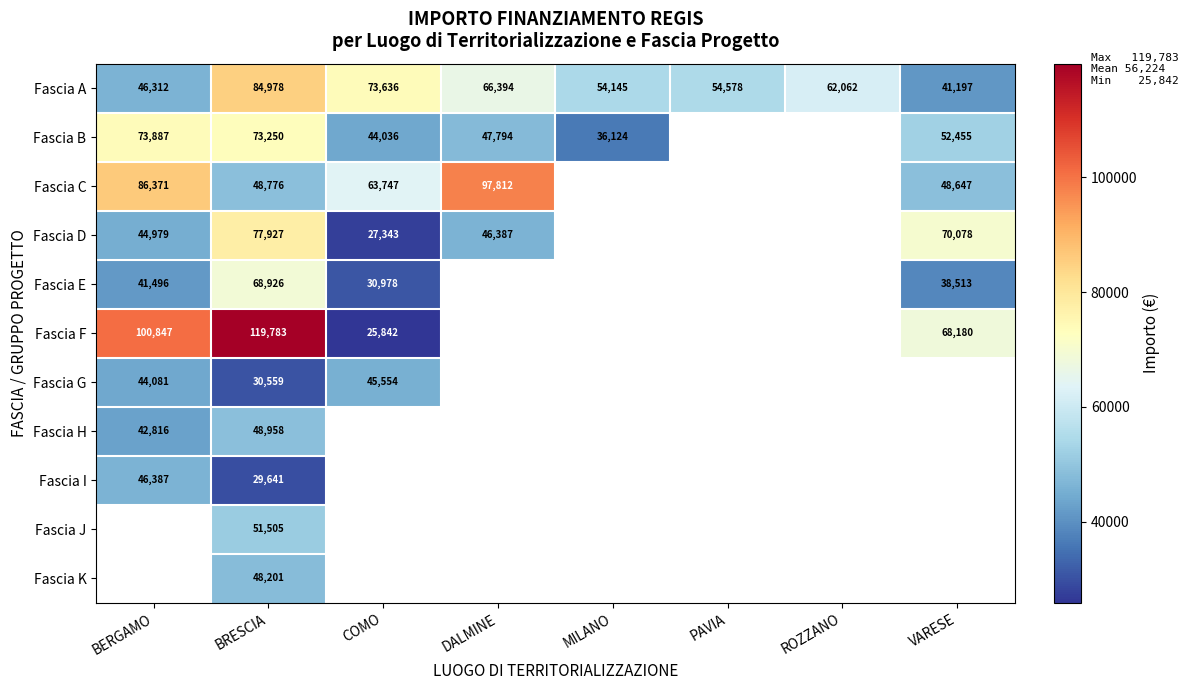

What is the sum of the Fascia H values at BERGAMO and BRESCIA?

91774.0